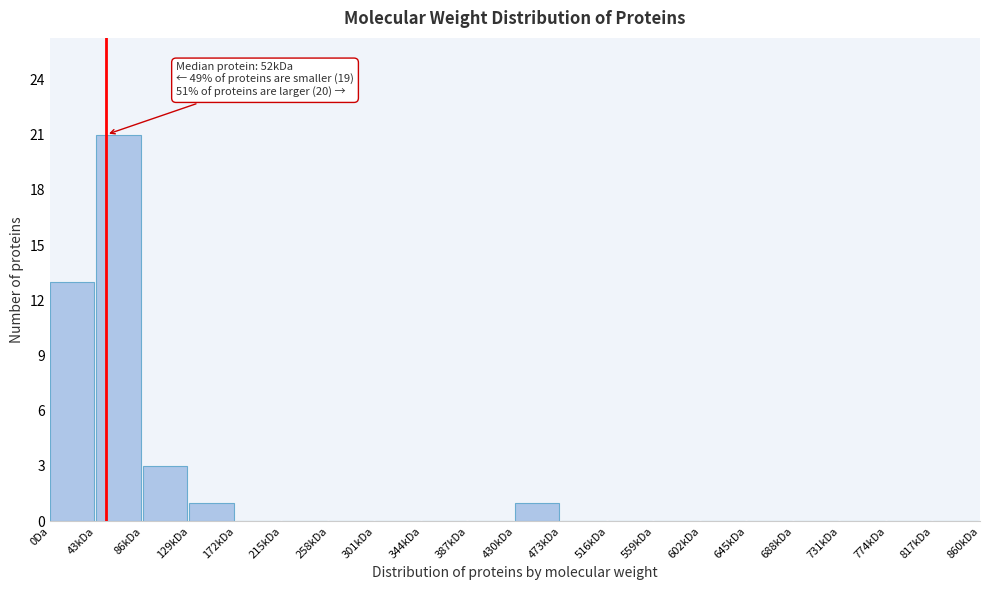

Reading right to left, transcribe all the data shown in this chart.

817kDa=0	774kDa=0	731kDa=0	688kDa=0	645kDa=0	602kDa=0	559kDa=0	516kDa=0	473kDa=0	430kDa=1	387kDa=0	344kDa=0	301kDa=0	258kDa=0	215kDa=0	172kDa=0	129kDa=1	86kDa=3	43kDa=21	0Da=13